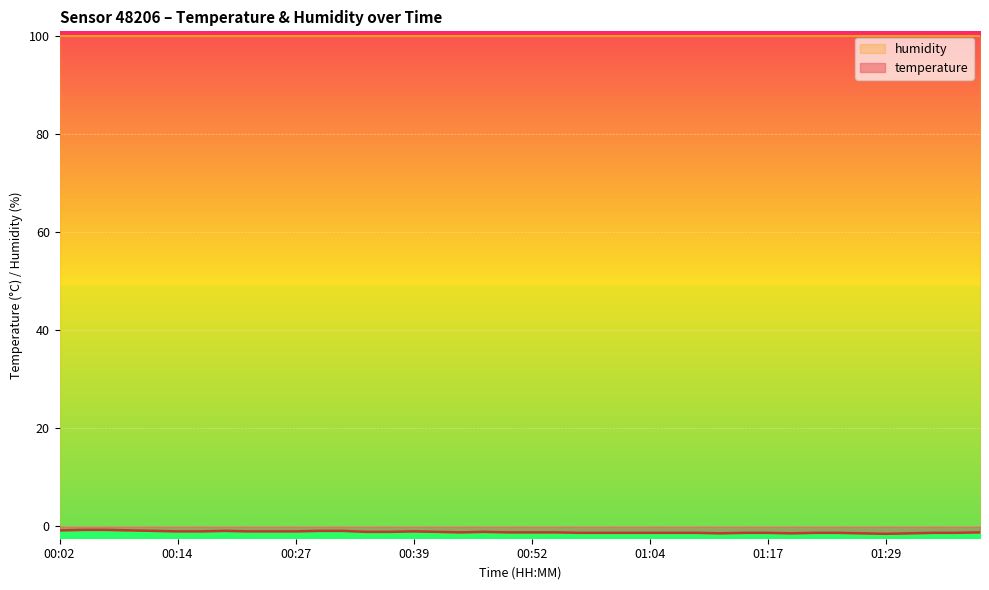

What is the change in value from 00:47 to 01:17?

-0.2